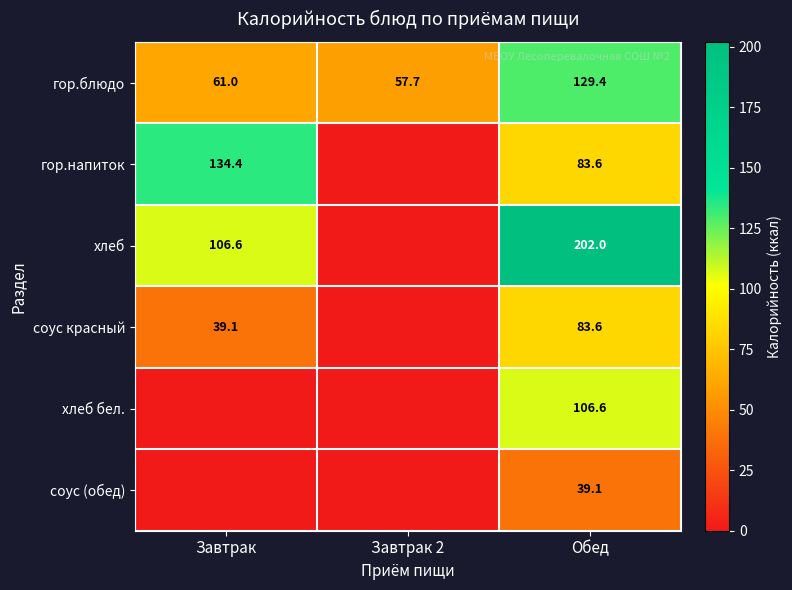

The гор.напиток series shows 116.2 at Обед. True or false?

False